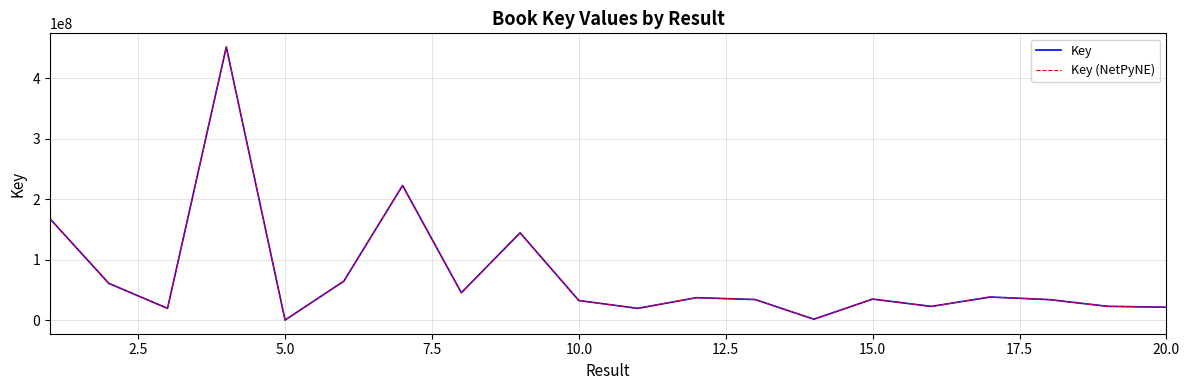

True or false: Key and Key (NetPyNE) intersect in this chart.

False